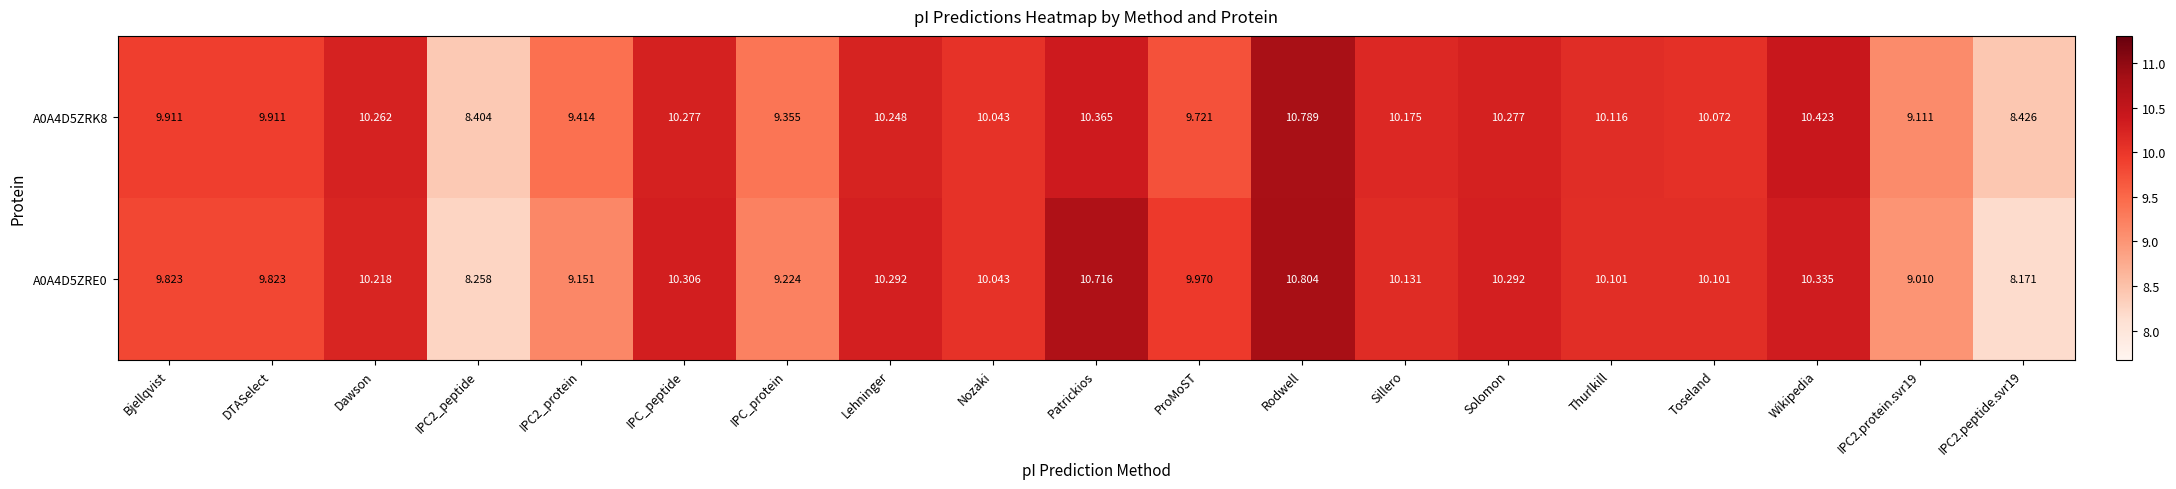

Which category has the highest value in the A0A4D5ZRE0 series?

Rodwell